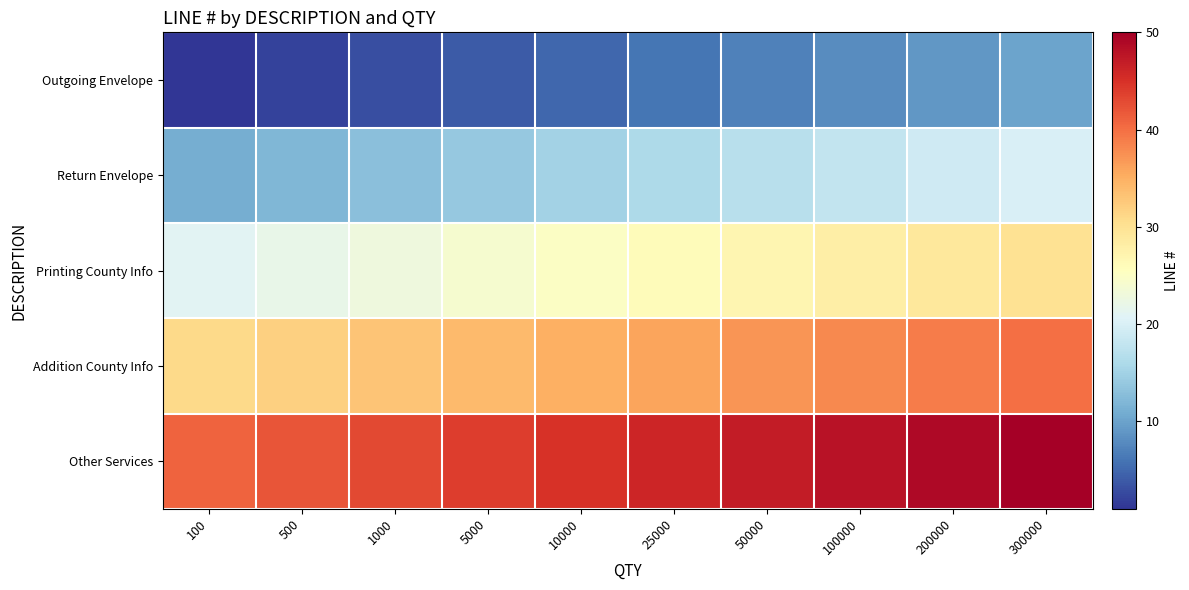

Reading left to right, transcribe all the data shown in this chart.

Outgoing Envelope: 100=1	500=2	1000=3	5000=4	10000=5	25000=6	50000=7	100000=8	200000=9	300000=10
Return Envelope: 100=11	500=12	1000=13	5000=14	10000=15	25000=16	50000=17	100000=18	200000=19	300000=20
Printing County Info: 100=21	500=22	1000=23	5000=24	10000=25	25000=26	50000=27	100000=28	200000=29	300000=30
Addition County Info: 100=31	500=32	1000=33	5000=34	10000=35	25000=36	50000=37	100000=38	200000=39	300000=40
Other Services: 100=41	500=42	1000=43	5000=44	10000=45	25000=46	50000=47	100000=48	200000=49	300000=50